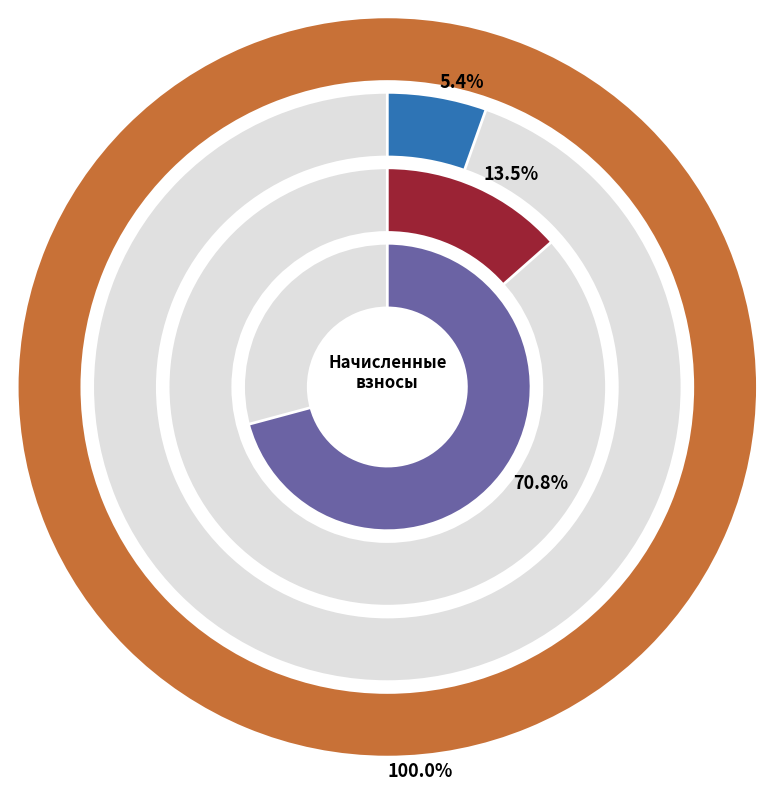

Rank the series by their maximum value, from highest to lowest.

задолженность_пени, задолженность, начислено, уплачено